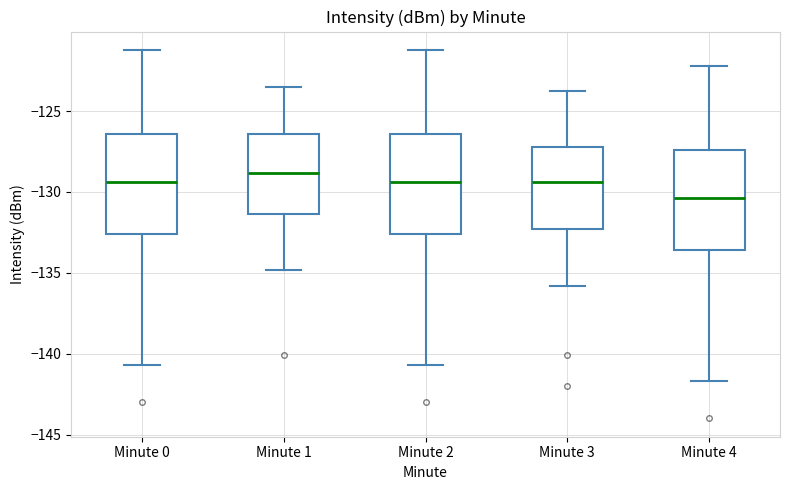

Reading left to right, transcribe this box plot: for each box, give where its median line is, the range the box spans, and where its two whiskers end, as read against the y-axis. The values are not printed on the chart, so give them approximately, as read against the axis.

Minute 0: median -129.5, box -132.5 to -126.5, whiskers -140.5 to -121.0
Minute 1: median -129.0, box -131.5 to -126.5, whiskers -135.0 to -123.5
Minute 2: median -129.5, box -132.5 to -126.5, whiskers -140.5 to -121.0
Minute 3: median -129.5, box -132.5 to -127.0, whiskers -136.0 to -123.5
Minute 4: median -130.5, box -133.5 to -127.5, whiskers -141.5 to -122.0